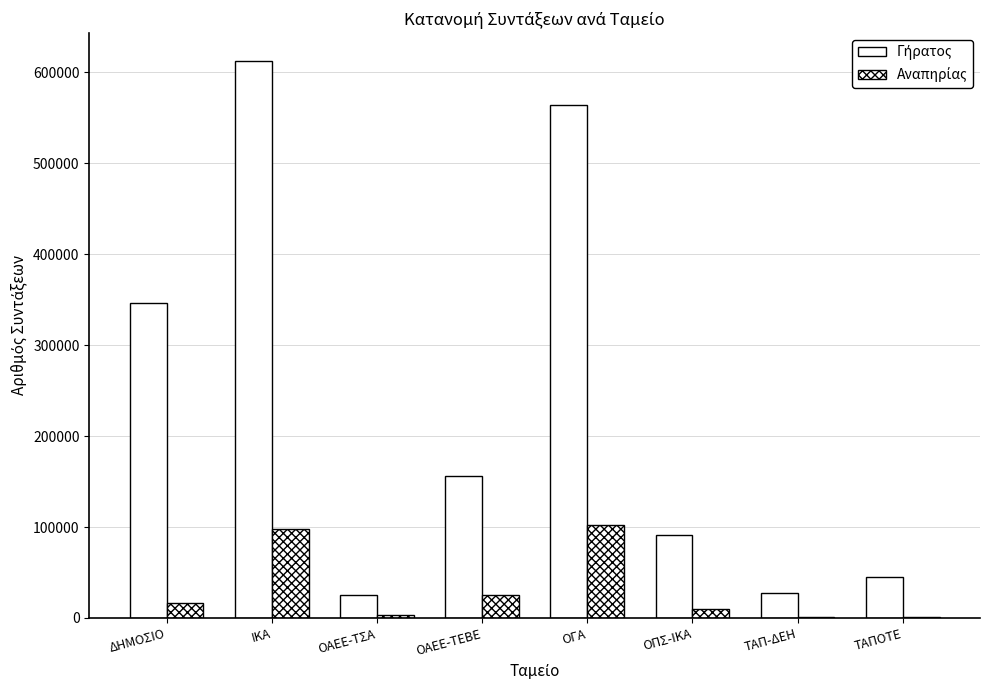

How many groups of bars are there?

8